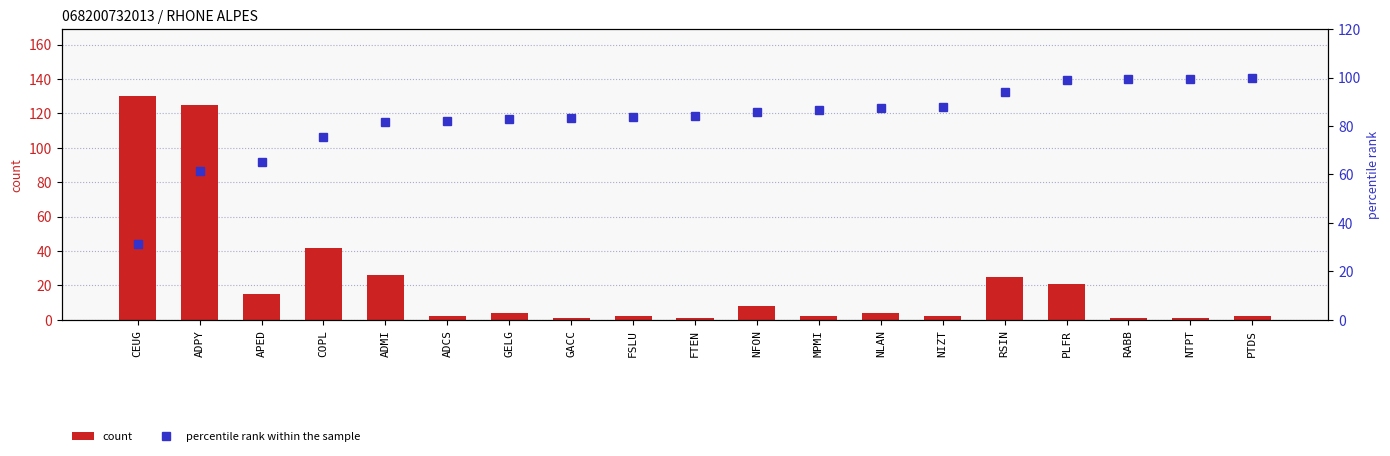

What is the label of the 14th bar from the left?

NIZT